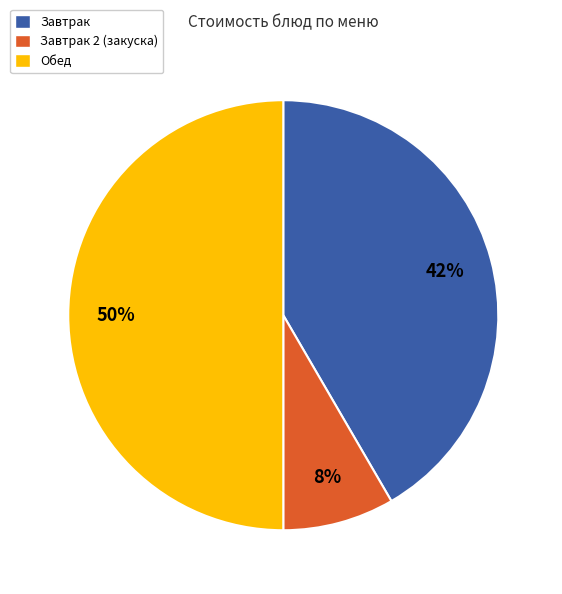

What percentage is the Обед slice, to the nearest percent?

50%